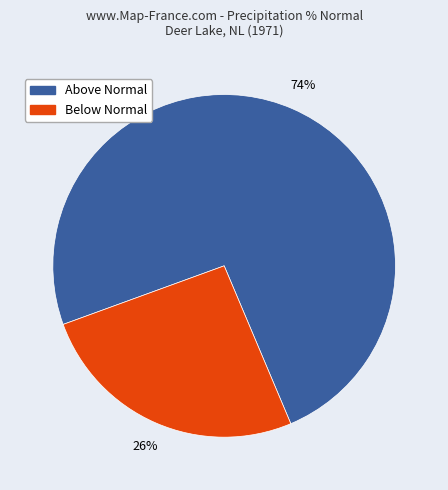

Is there any slice that represents more than half of the pie?

Yes